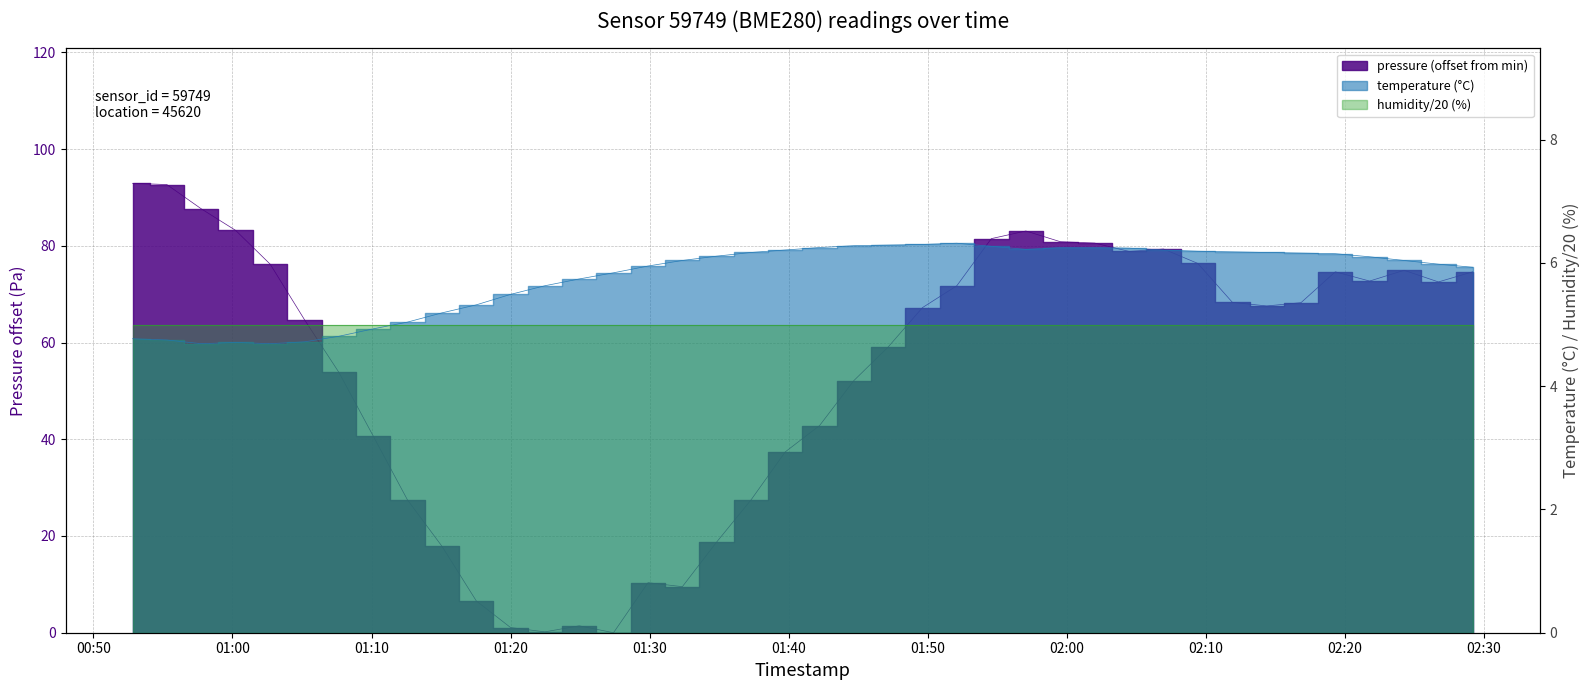

How many interior local peaks does the pressure series have?

6